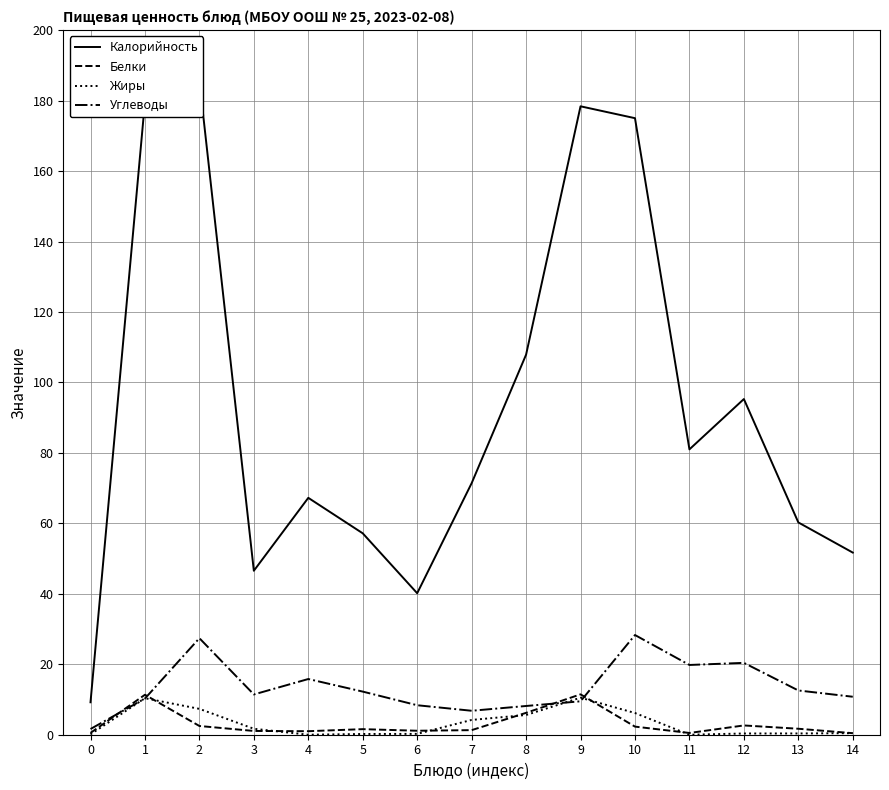

What is the difference between the second highest and second lowest values in the Калорийность series?

139.5